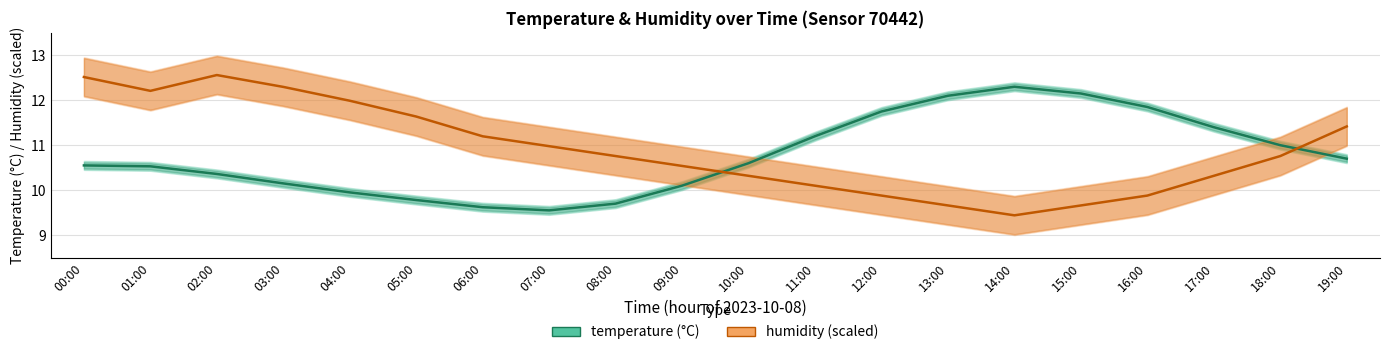

At 09:00, list the series in order from smallest to largest.

temperature, humidity